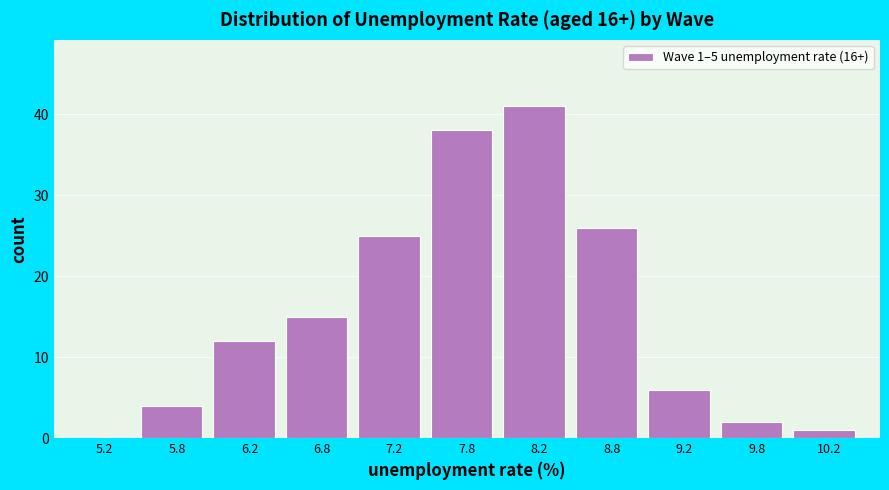

Over which range of the x-axis is the bar tallest?

8.0 to 8.5